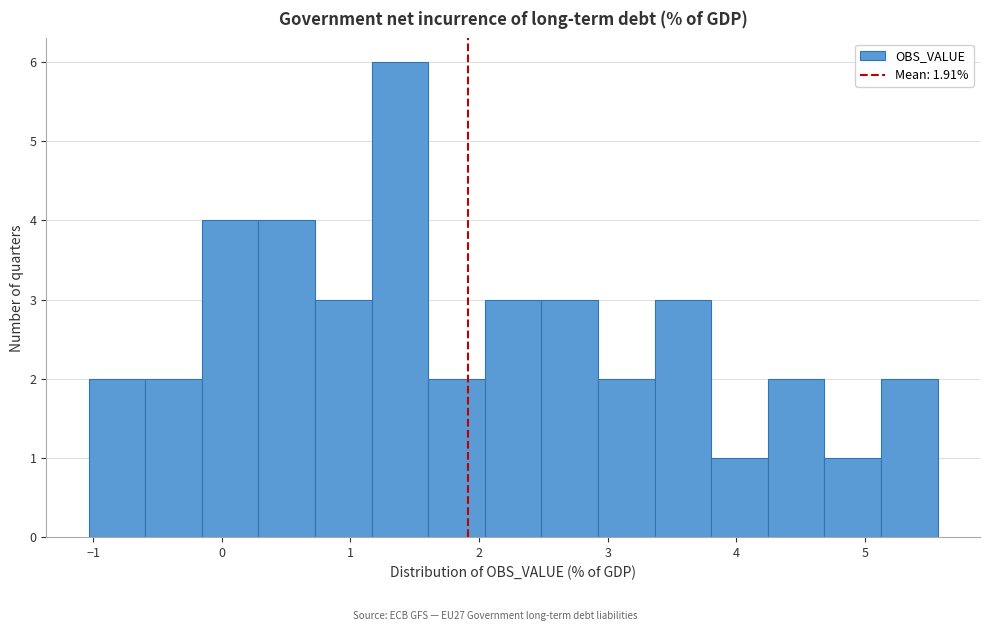

Which range on the x-axis has the tallest bar?

1.2 to 1.6